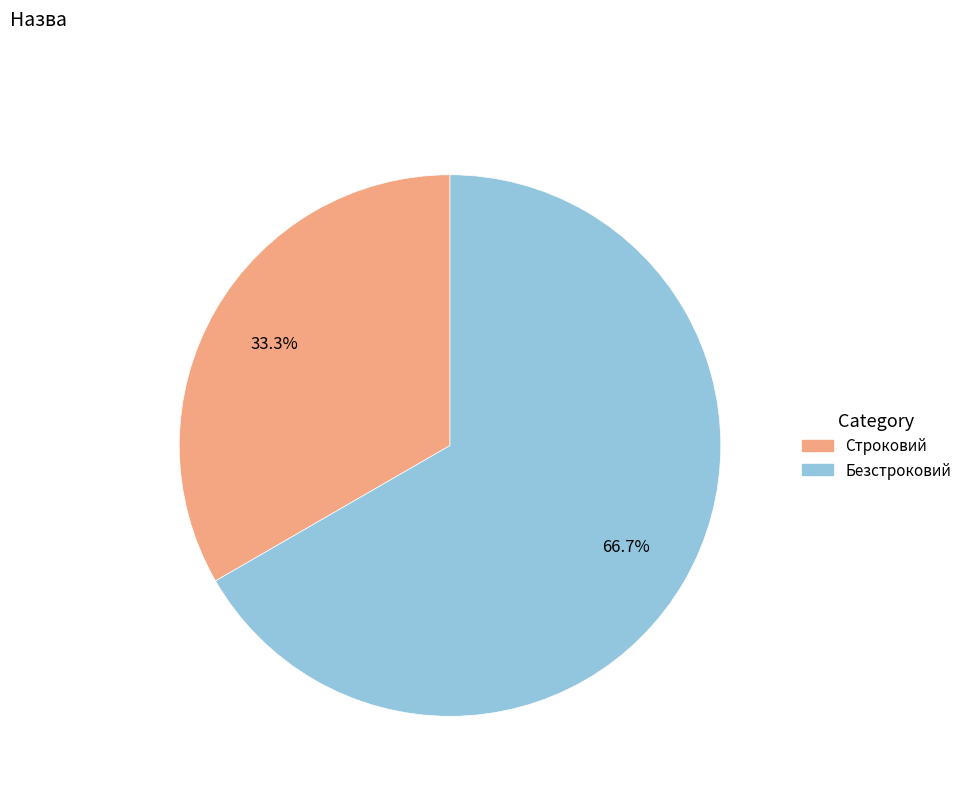

Which has a higher value, Строковий or Безстроковий?

Безстроковий